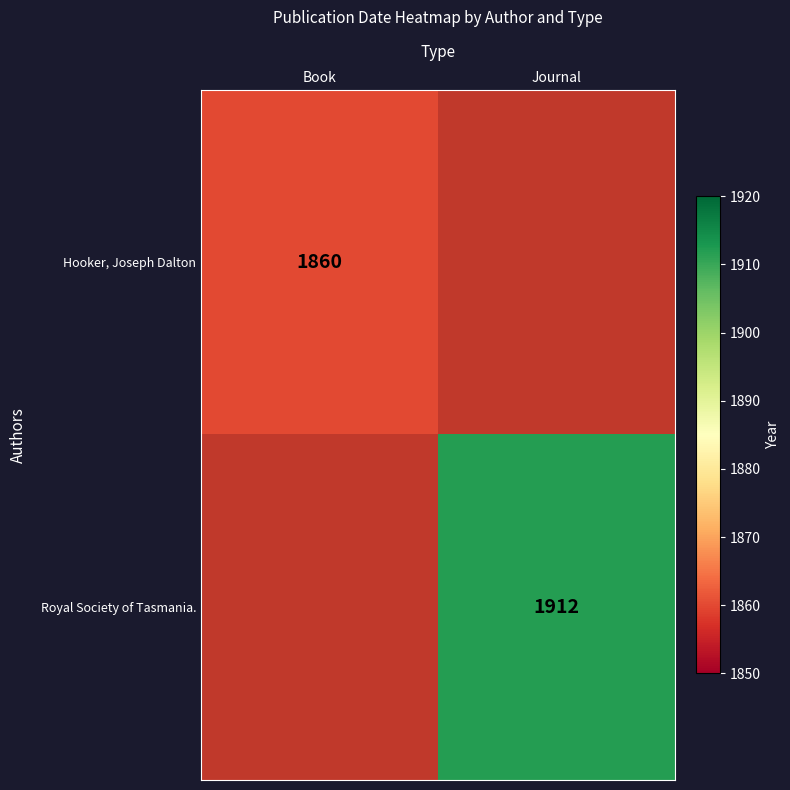

The Hooker, Joseph Dalton series shows 493.9 at Book. True or false?

False